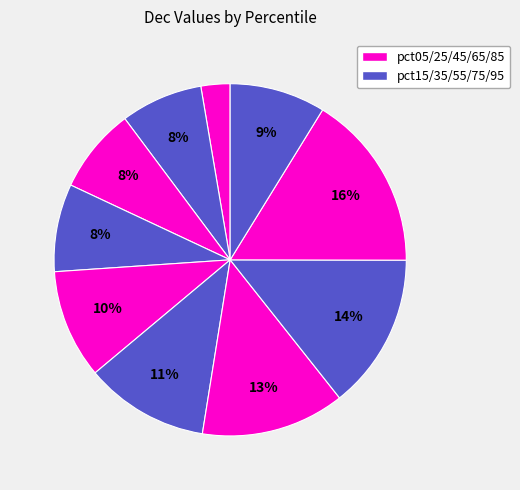

Which slice is the smallest?

pct05